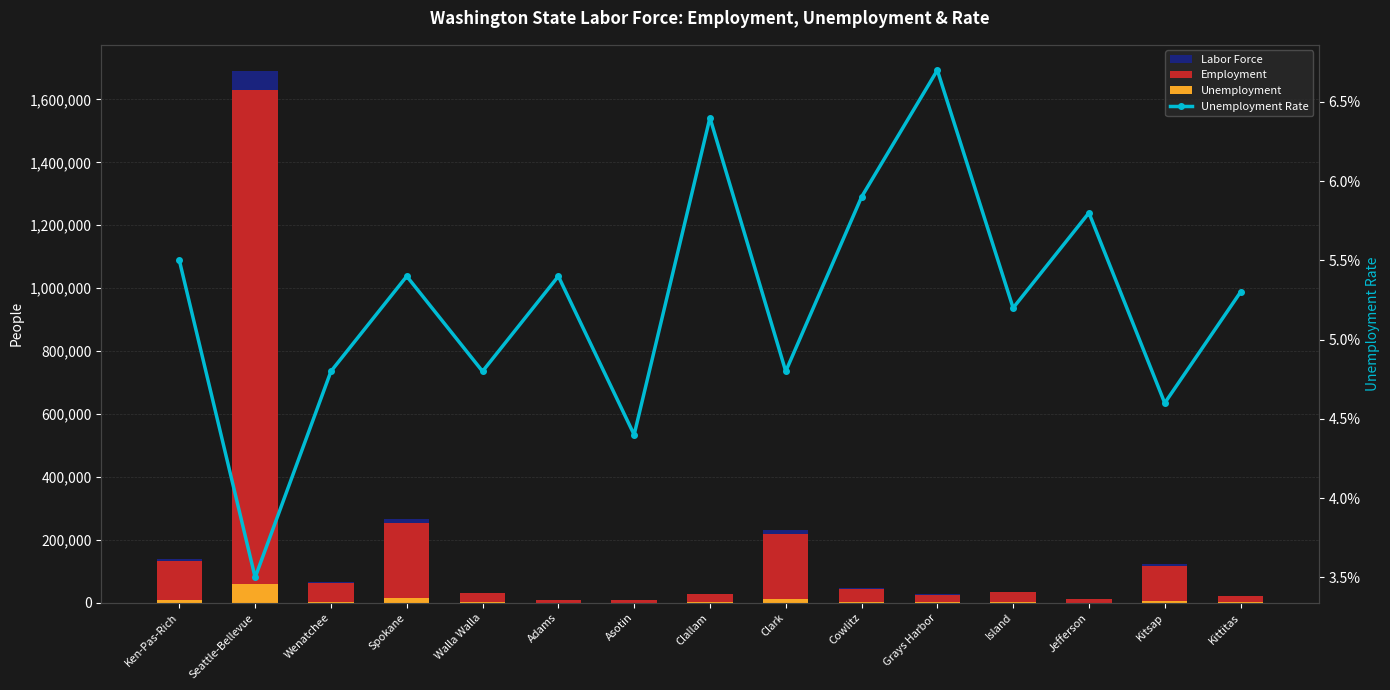

Rank the series by their maximum value, from lowest to highest.

Unemployment Rate, Unemployment, Employment, Labor Force